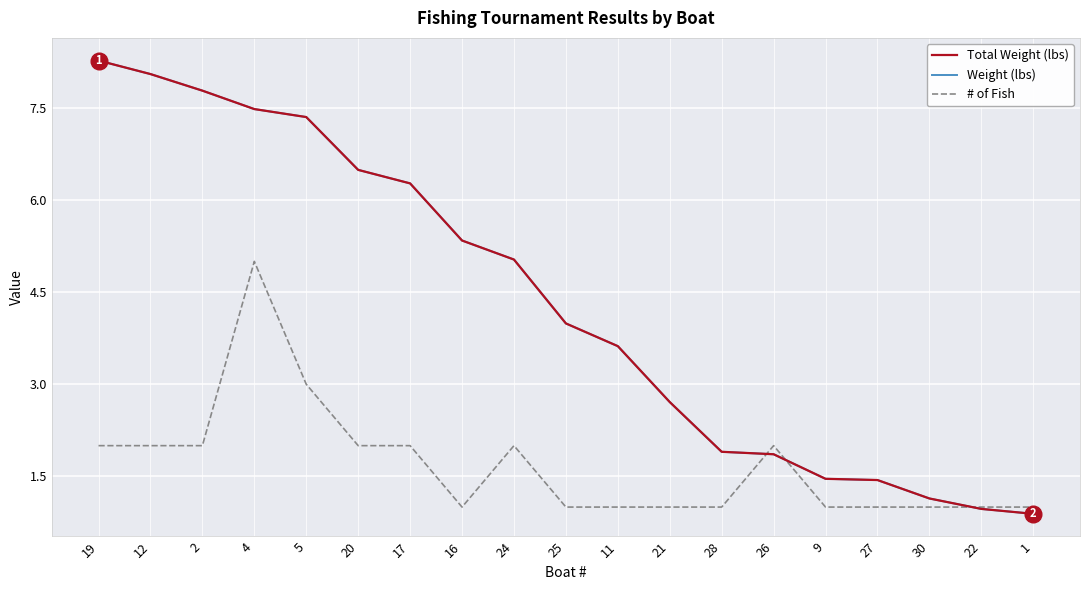

True or false: # of Fish has a value of 0.4 at 24.

False